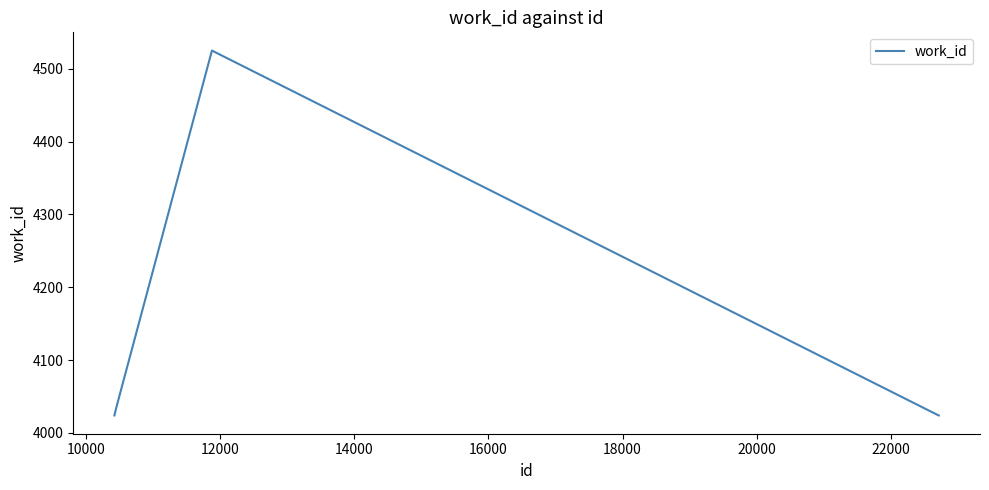

What is the greatest value displayed?

4525